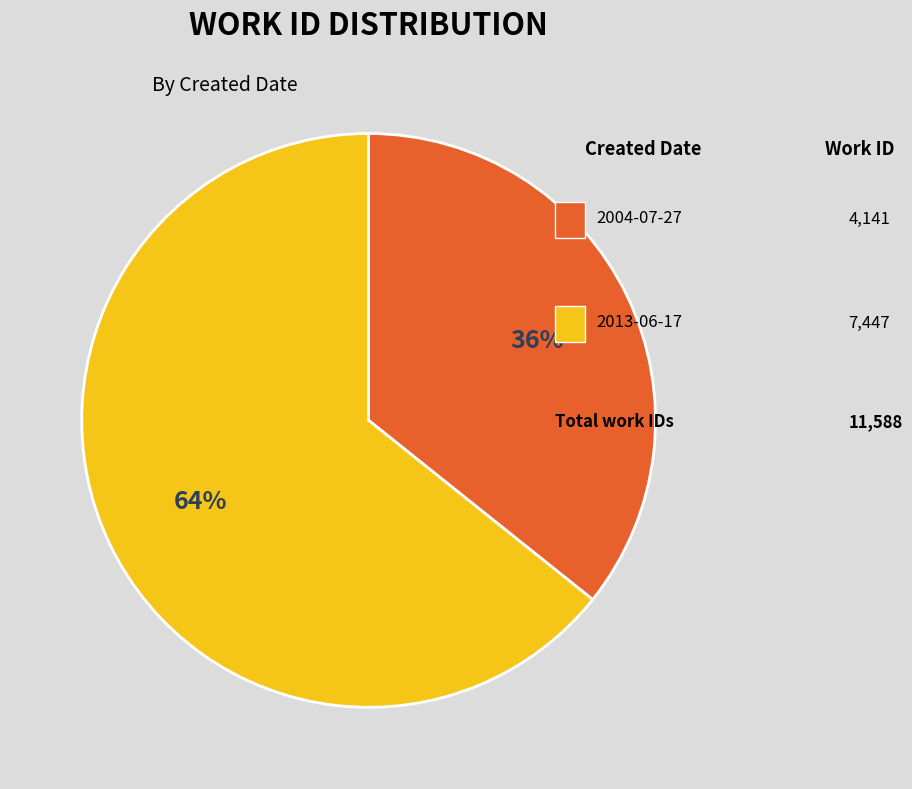

Is there a majority slice in this chart?

Yes